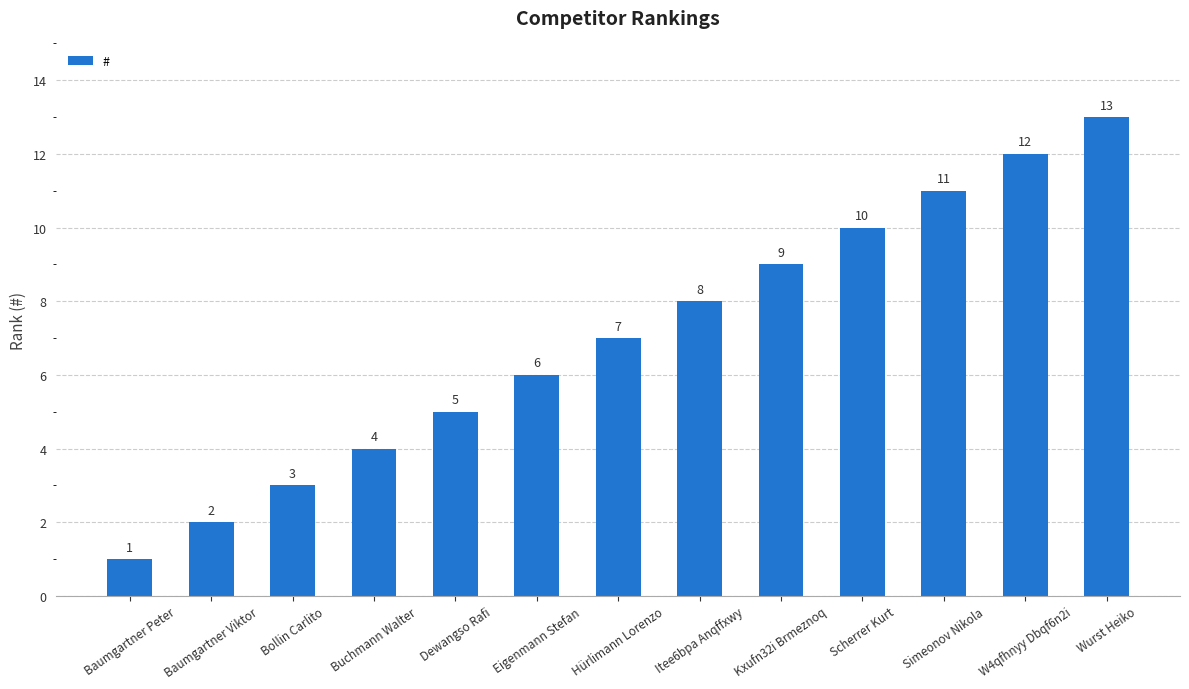

Where is the data nearest to the value 7?

Hürlimann Lorenzo